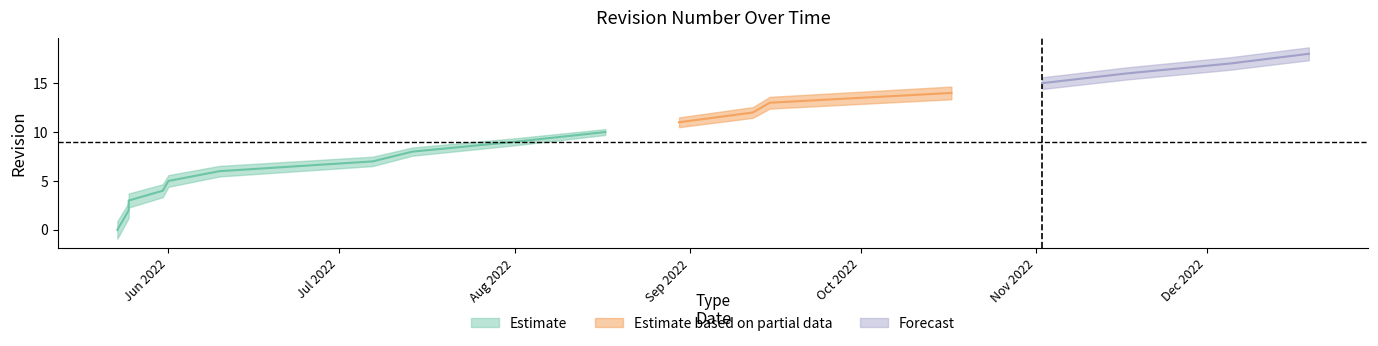

Does the chart display data point markers on the line(s)?

No